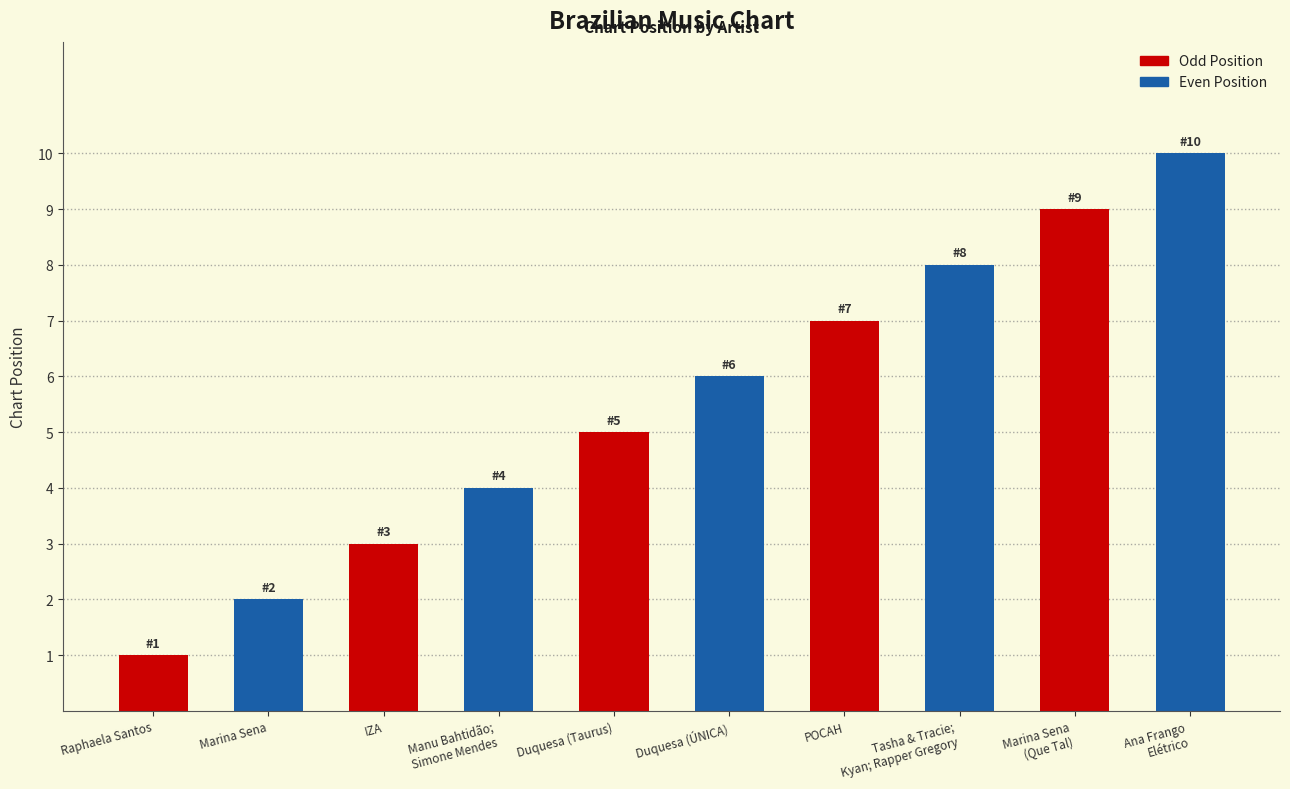

Between Raphaela Santos and Manu Bahtidão;
Simone Mendes, which is larger?

Manu Bahtidão;
Simone Mendes